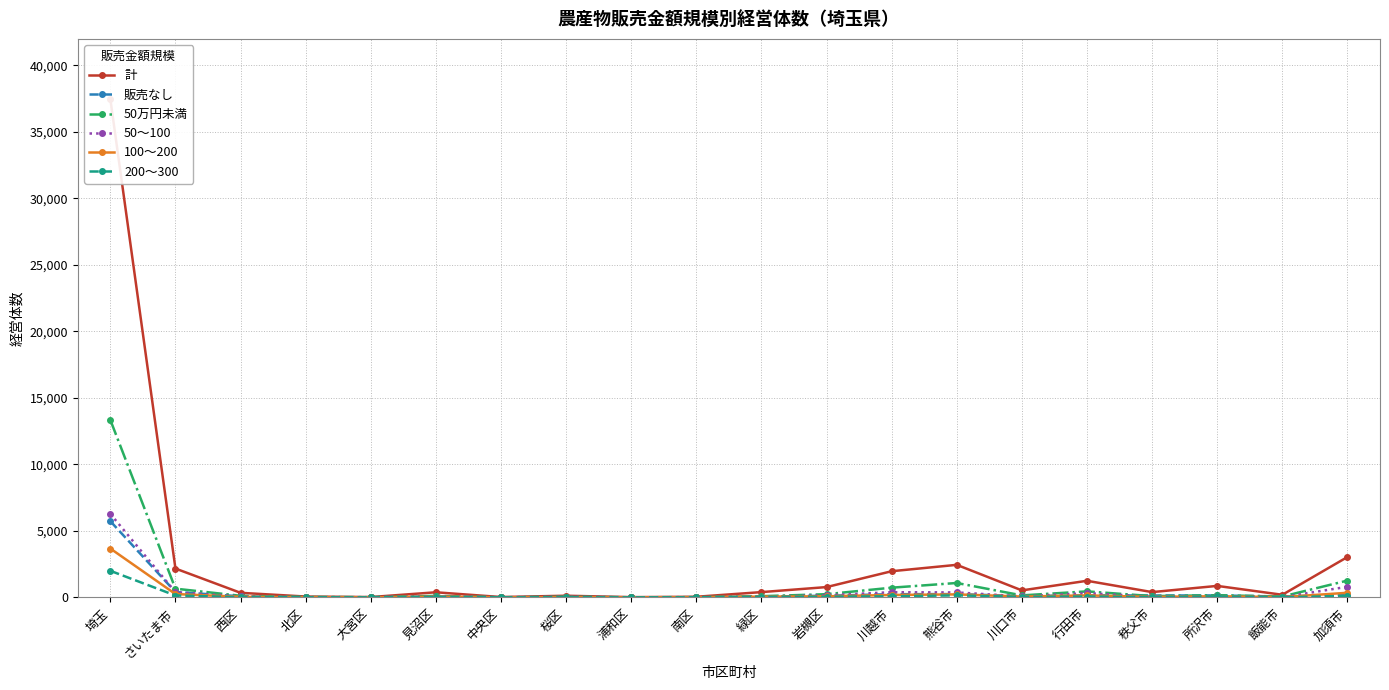

Which series has the largest total across all categories?

計